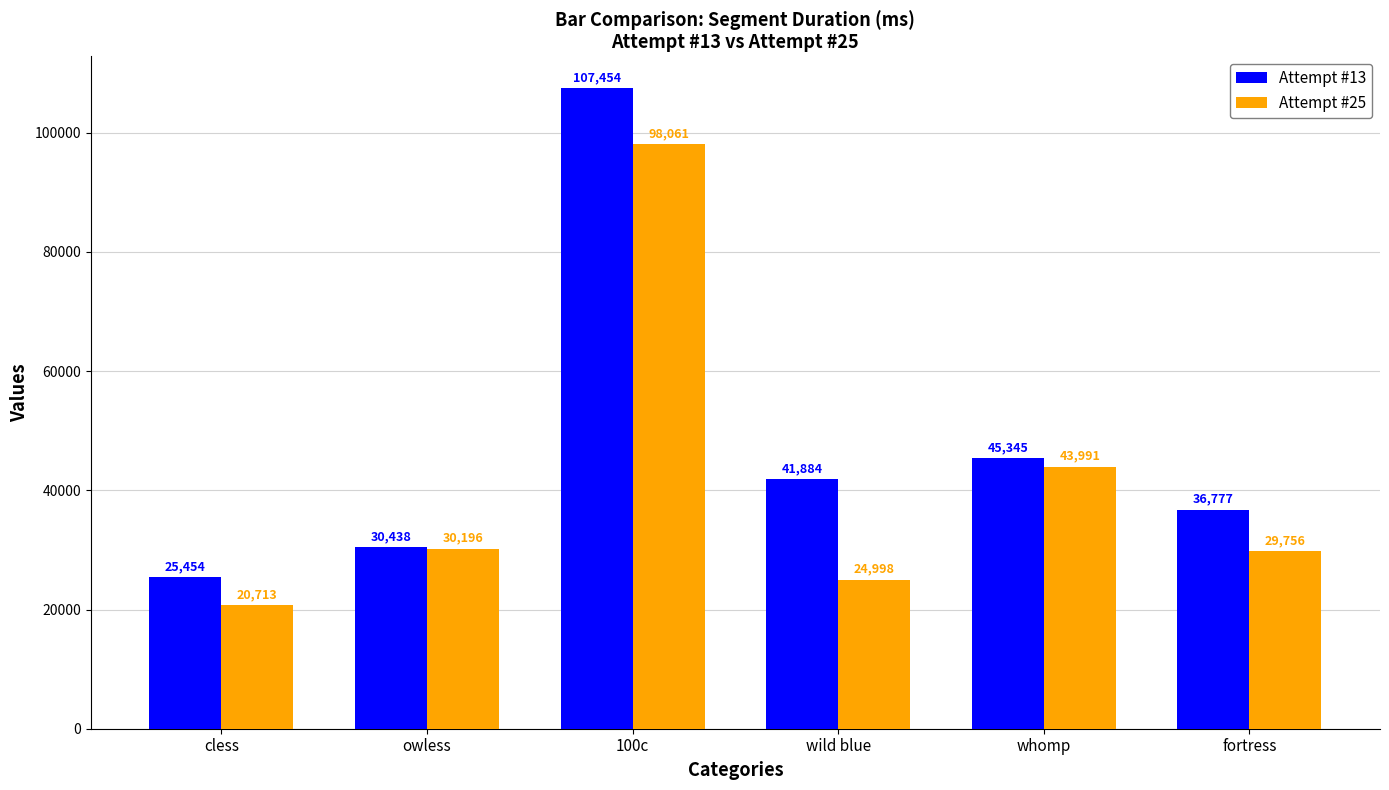

What is the label of the 1st bar from the left?

cless